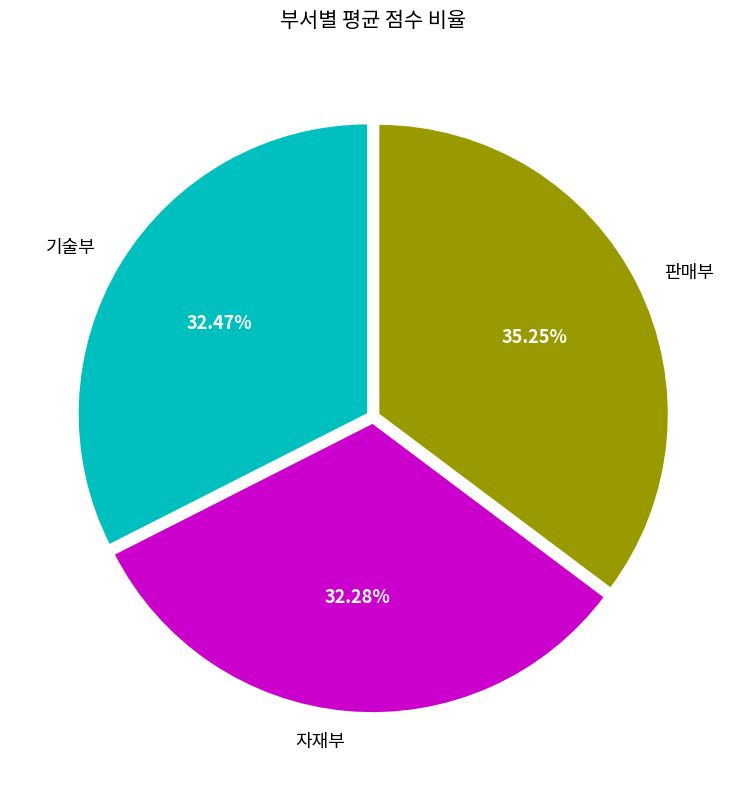

Which category has the biggest portion of the pie?

판매부